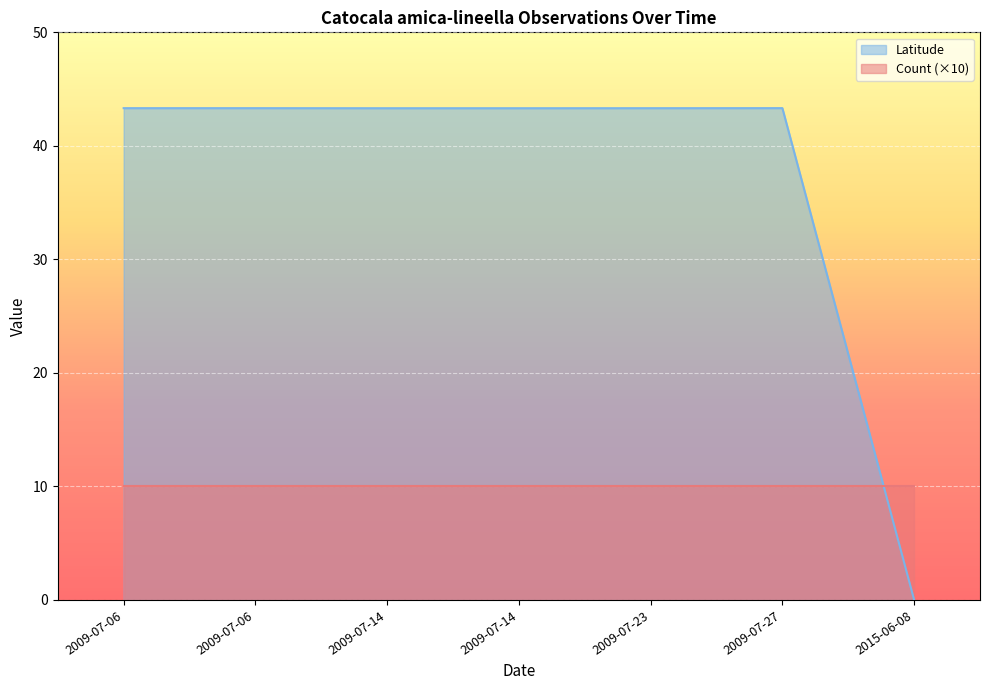

At which category does the chart reach its peak across all series?

2009-07-27